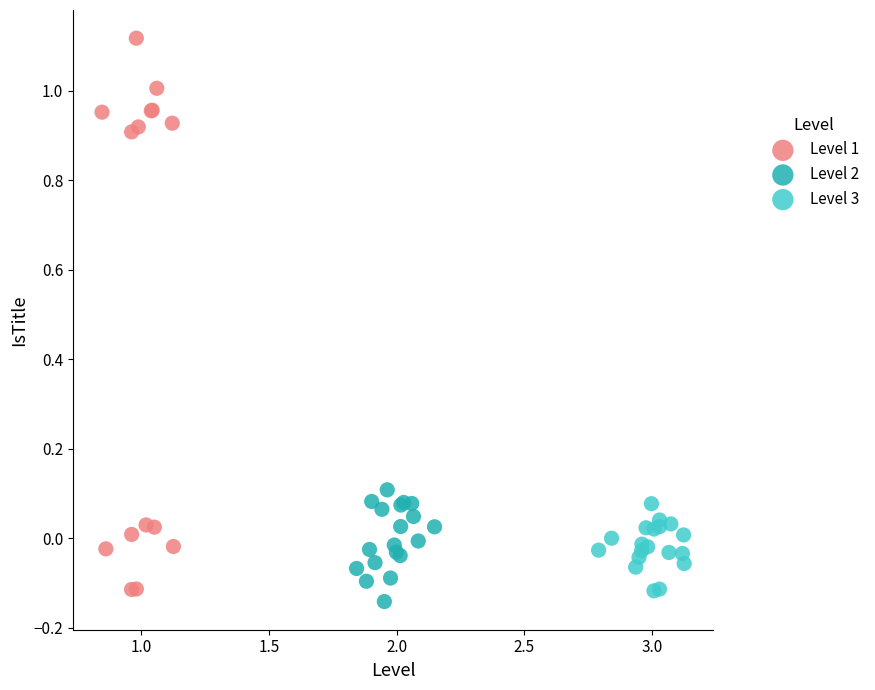

What are all the series names shown in the legend?

Level 1, Level 2, Level 3